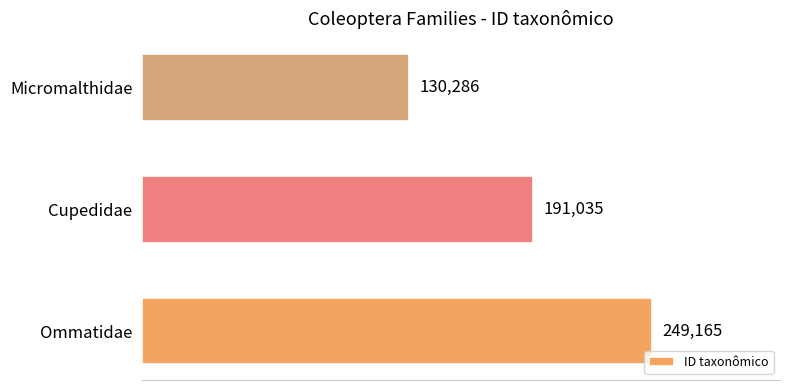

How many data points are less than 191035?

1